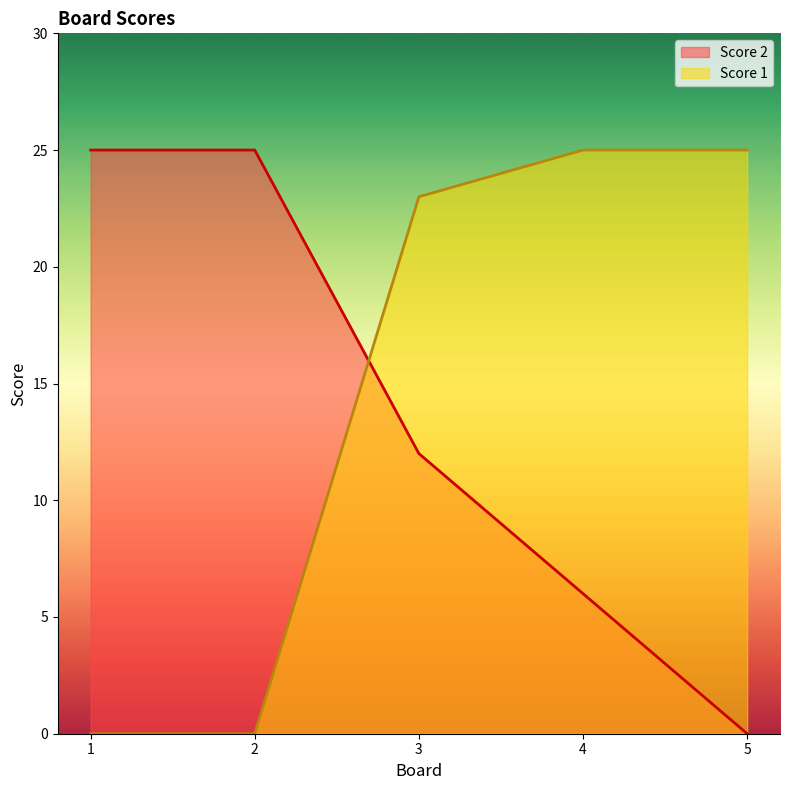

Reading right to left, extract all data points from this chart.

Score 1: 25	25	23	0	0
Score 2: 0	6	12	25	25